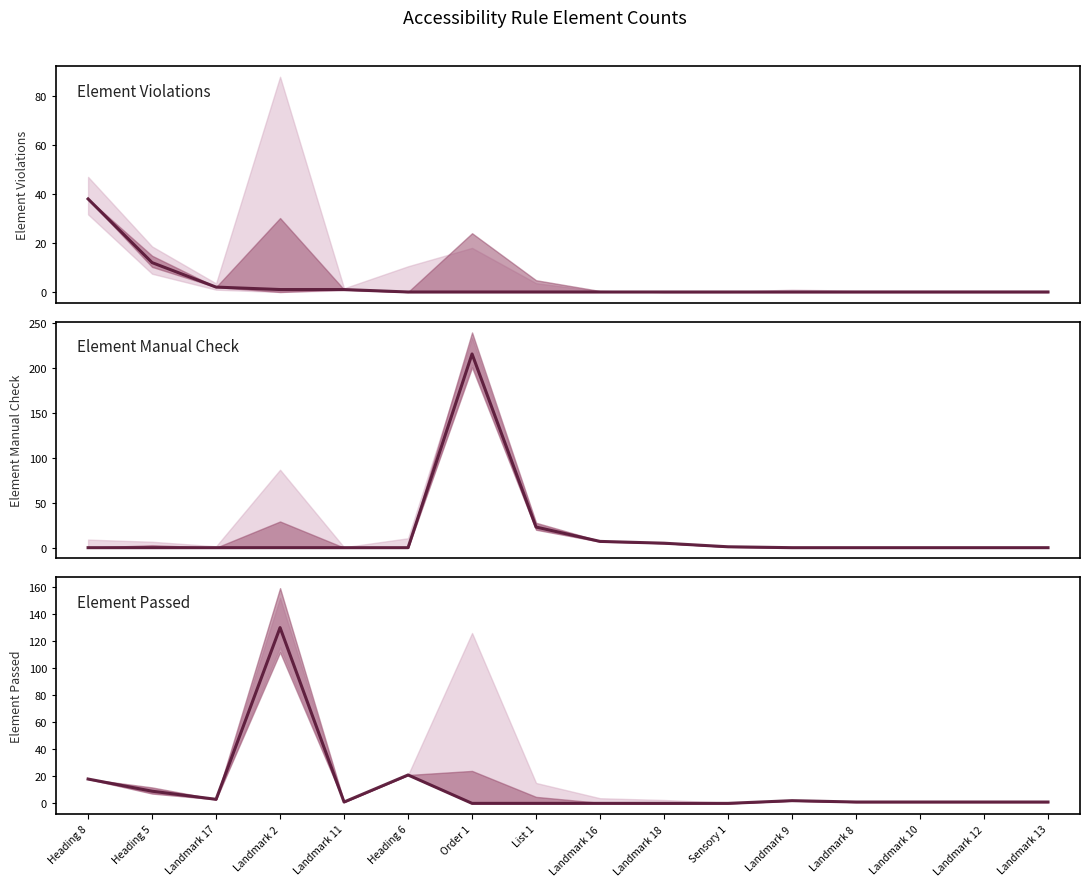

Is the value of Element Manual Check at Landmark 2 greater than the value of Element Passed at Heading 8?

No